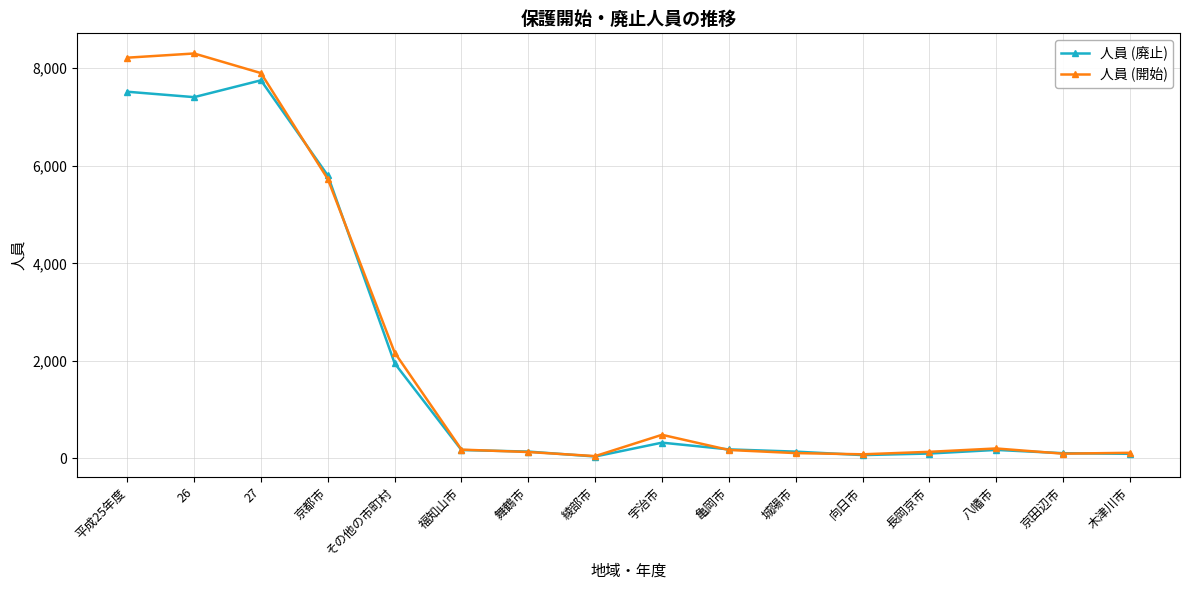

How many lines are shown in the chart?

2